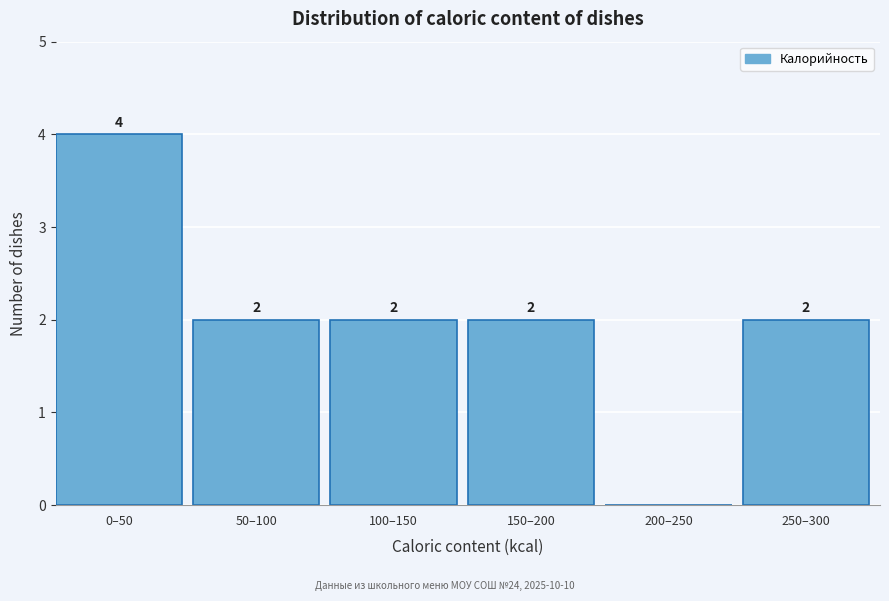

Reading right to left, transcribe all the data shown in this chart.

250–300=2	200–250=0	150–200=2	100–150=2	50–100=2	0–50=4